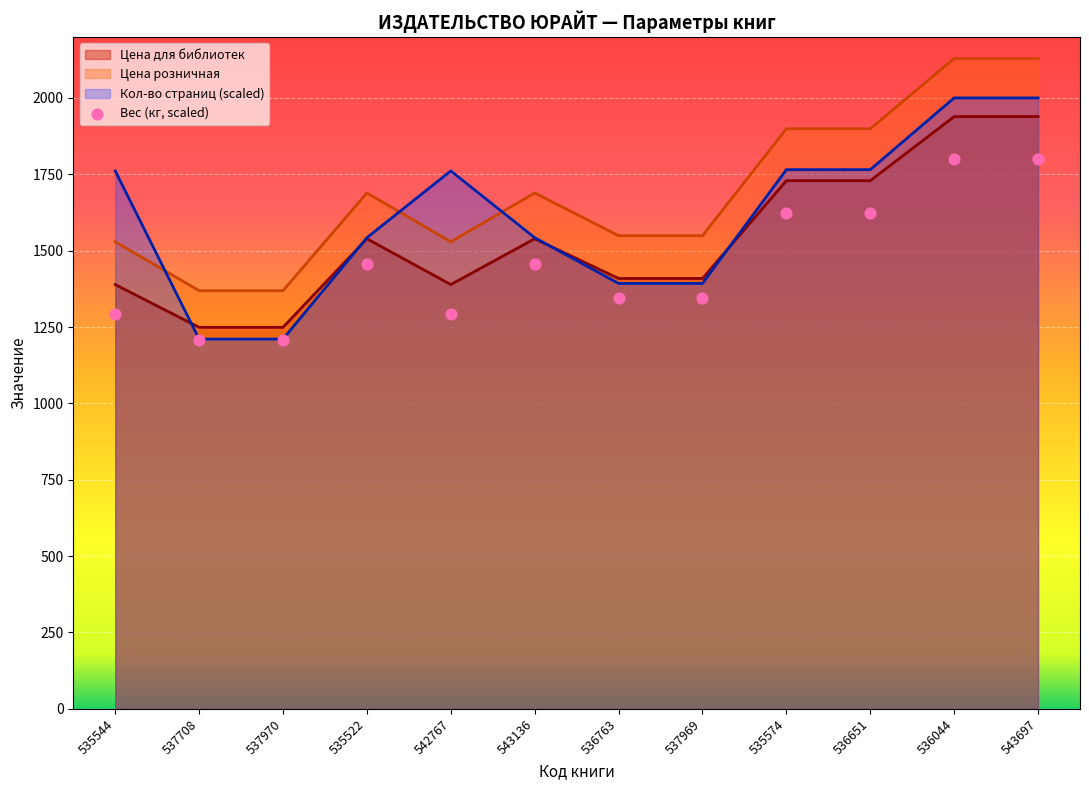

What is the ratio of the value at 542767 to the value at 536763?

1.0